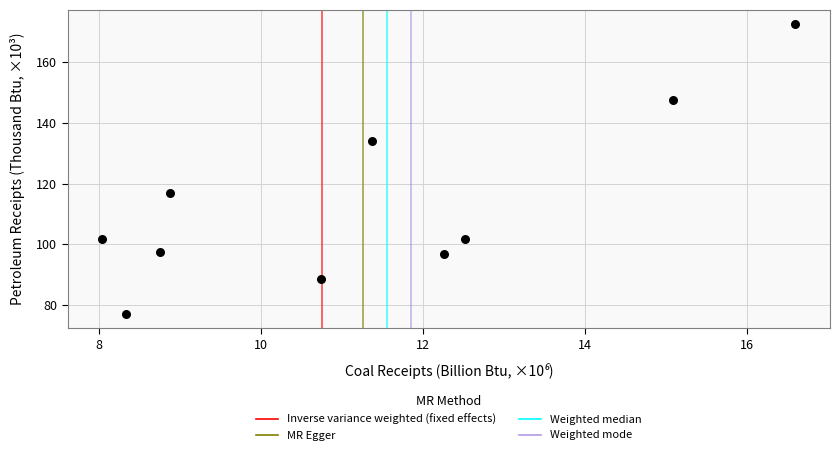

What Y value in the scatter plot is closest to 124?

116.9